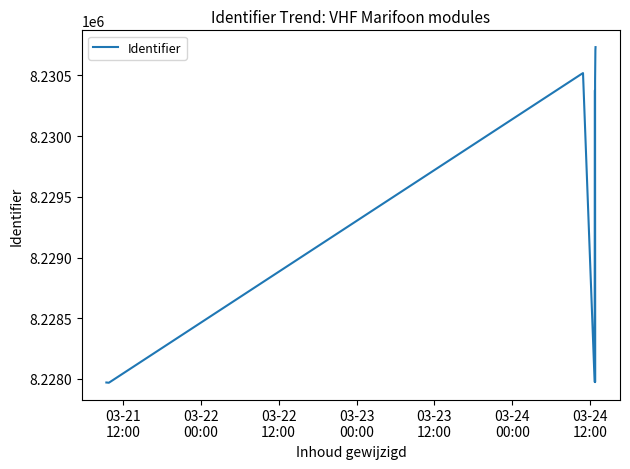

Is it true that the value at 03-24
00:00 is 12050296?

False